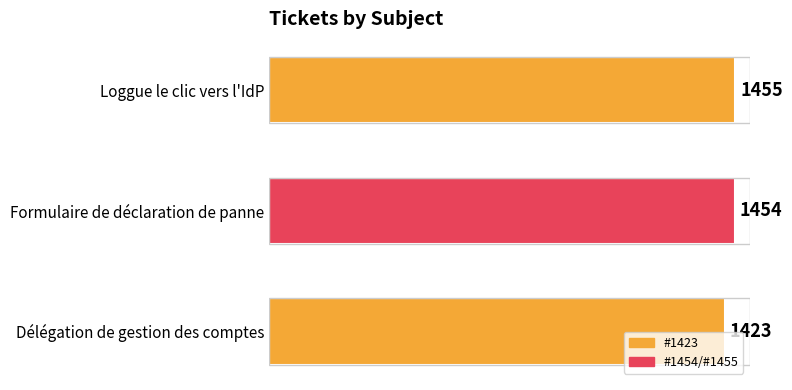

Count the number of categories in the chart.

3